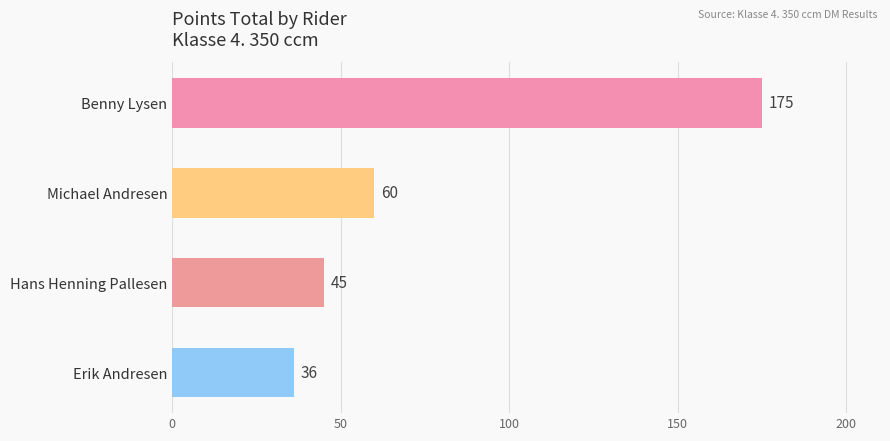

Does the chart contain any negative values?

No